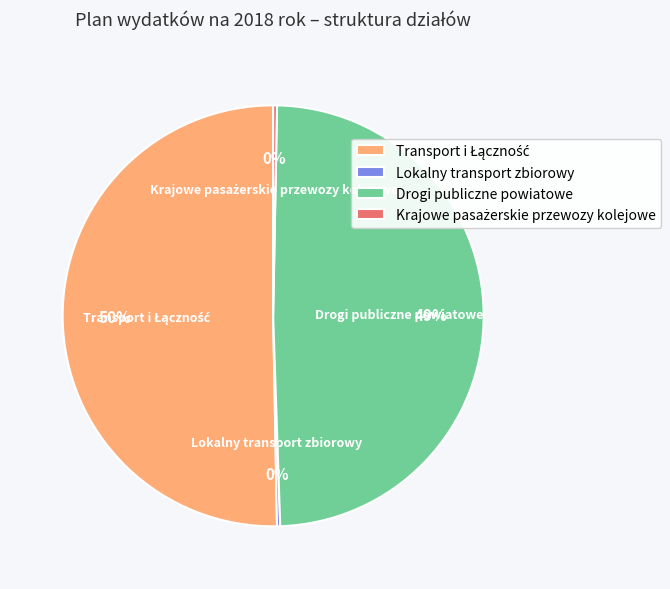

To the nearest percent, what percentage of the pie is Drogi publiczne powiatowe?

49%